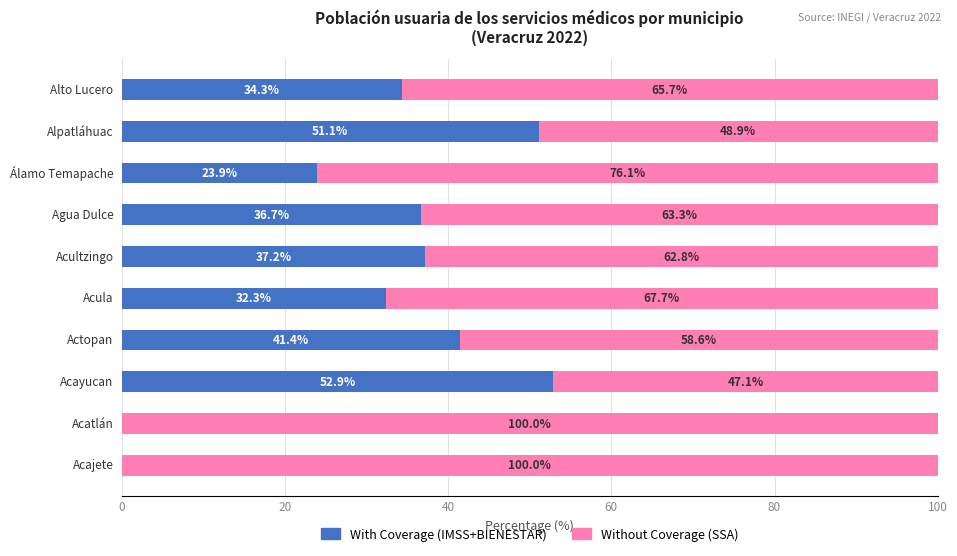

What is the maximum value for With Coverage (IMSS+BIENESTAR)?

52.9